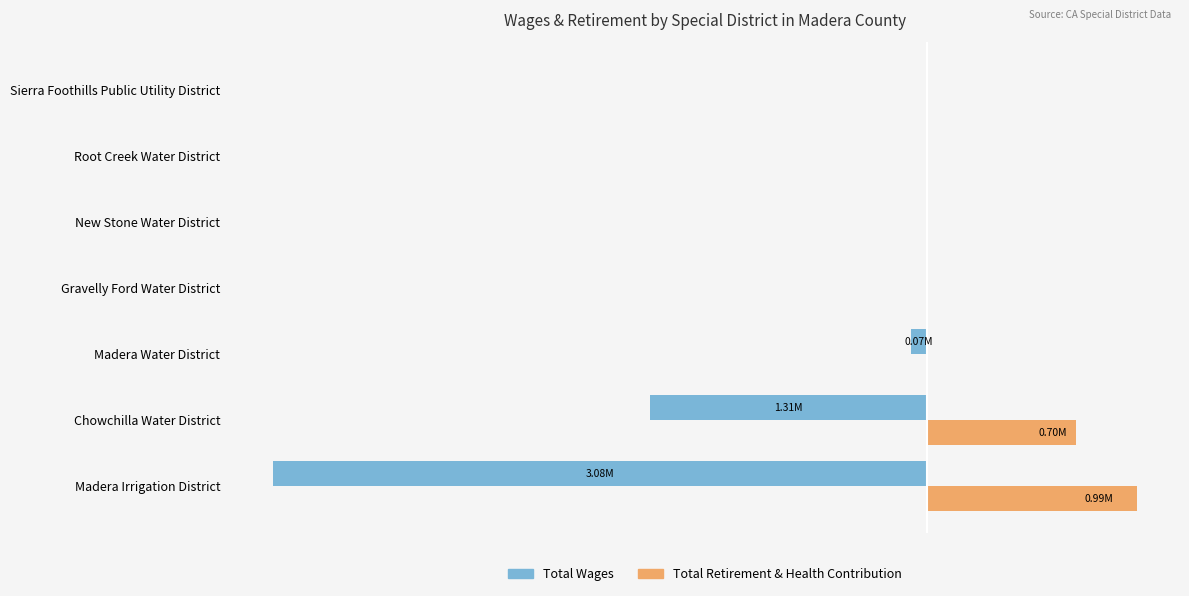

Which series has the largest range (max minus min)?

Total Wages